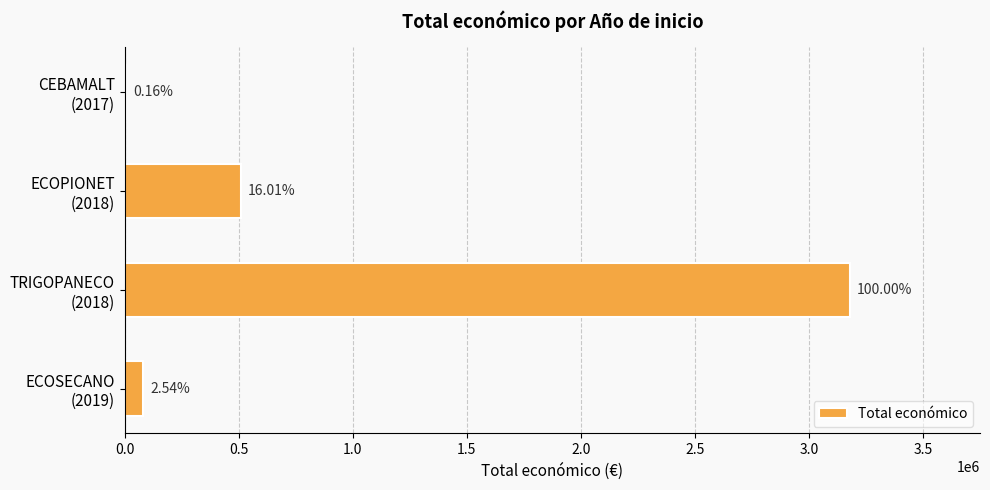

Are the bars horizontal?

Yes